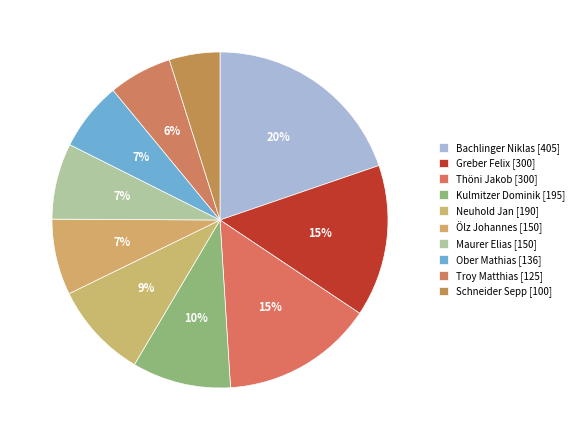

Is there any slice that represents more than half of the pie?

No